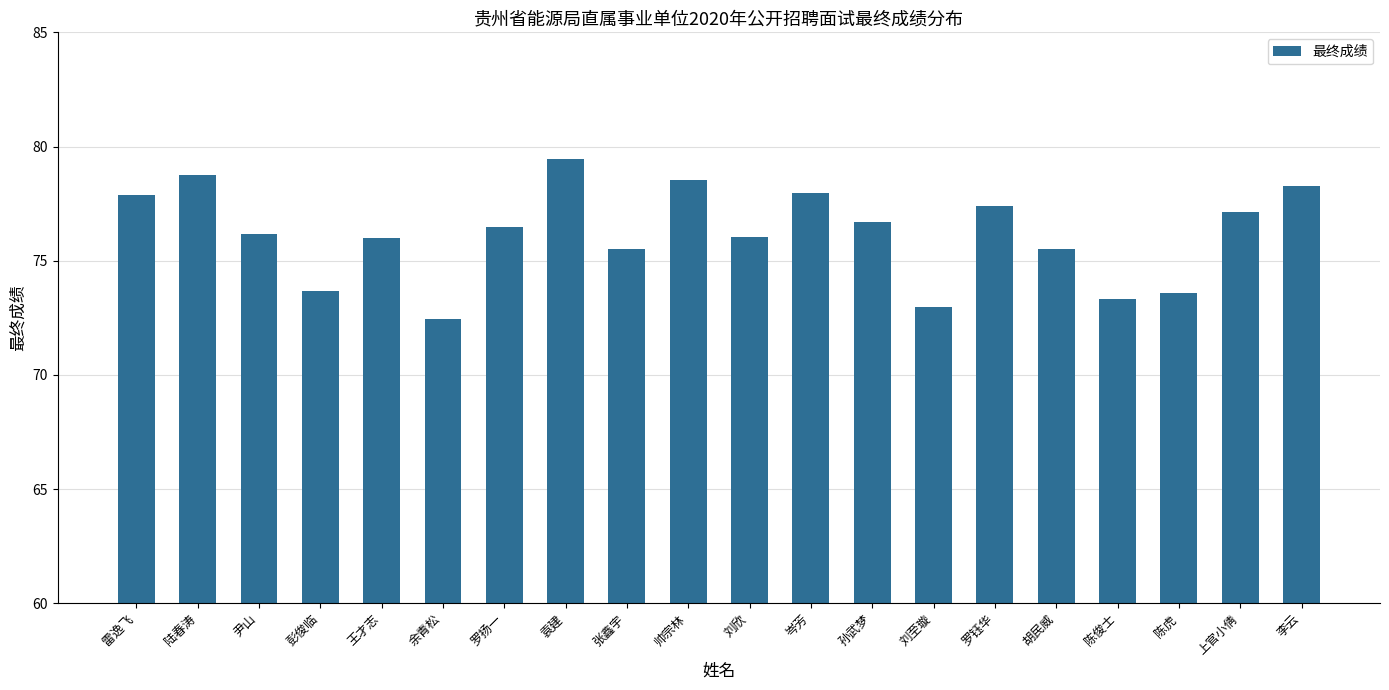

What position from the left is 尹山?

3